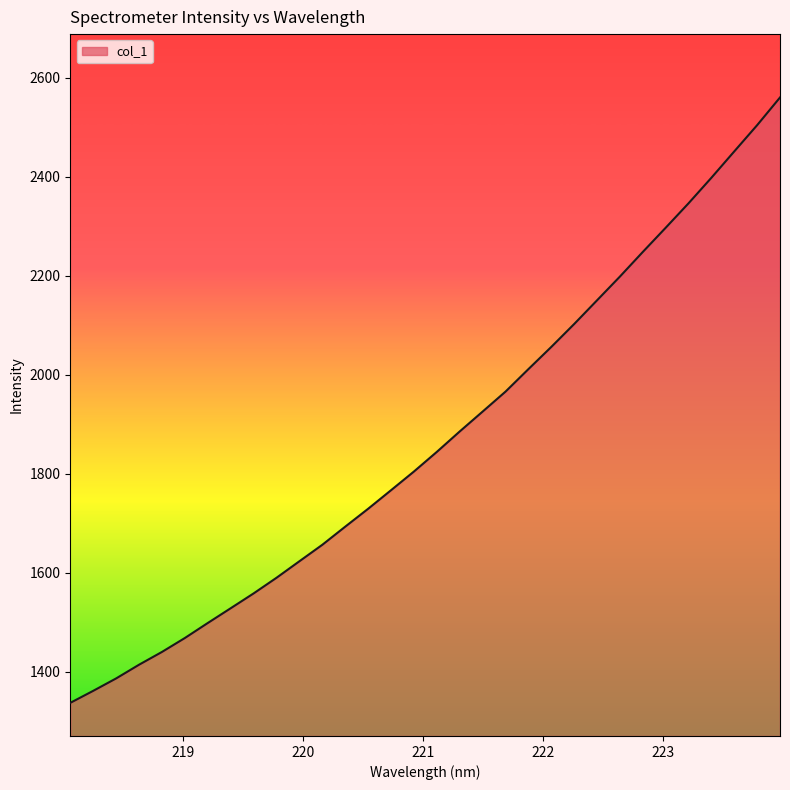

How many series are shown in this chart?

1